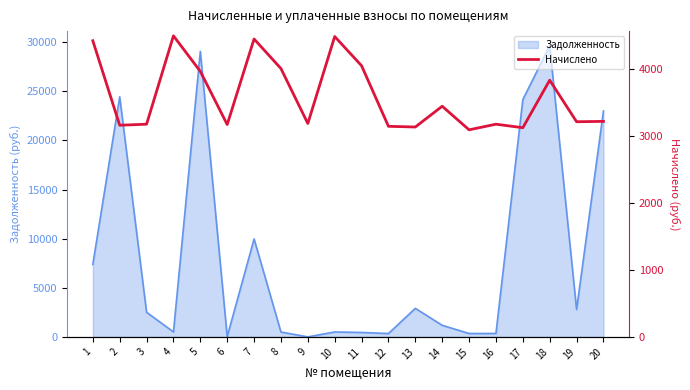

The chart shows a value of 4427.9 at 1. True or false?

True